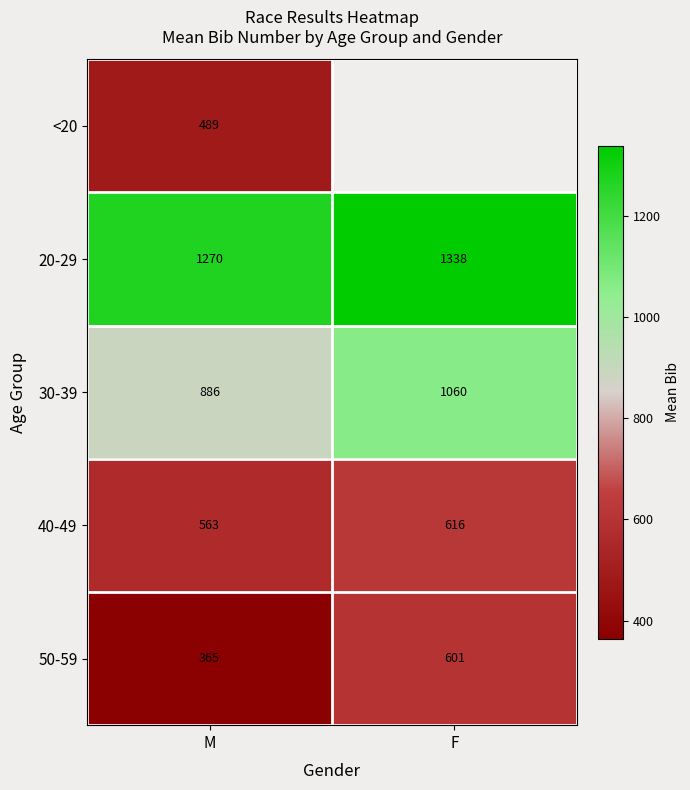

How many categories are shown in the chart?

2